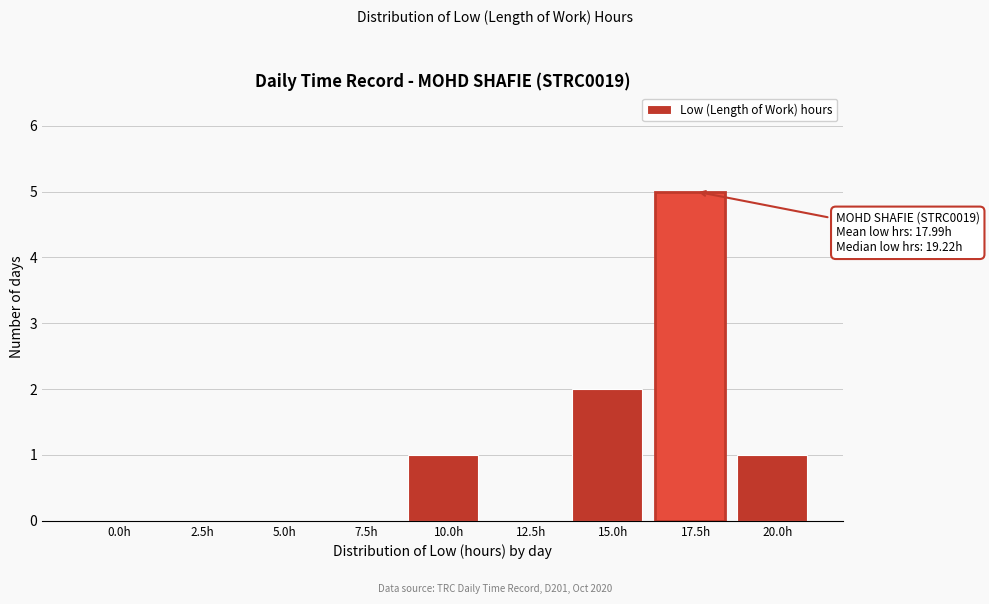

What is the maximum value shown in the chart?

5